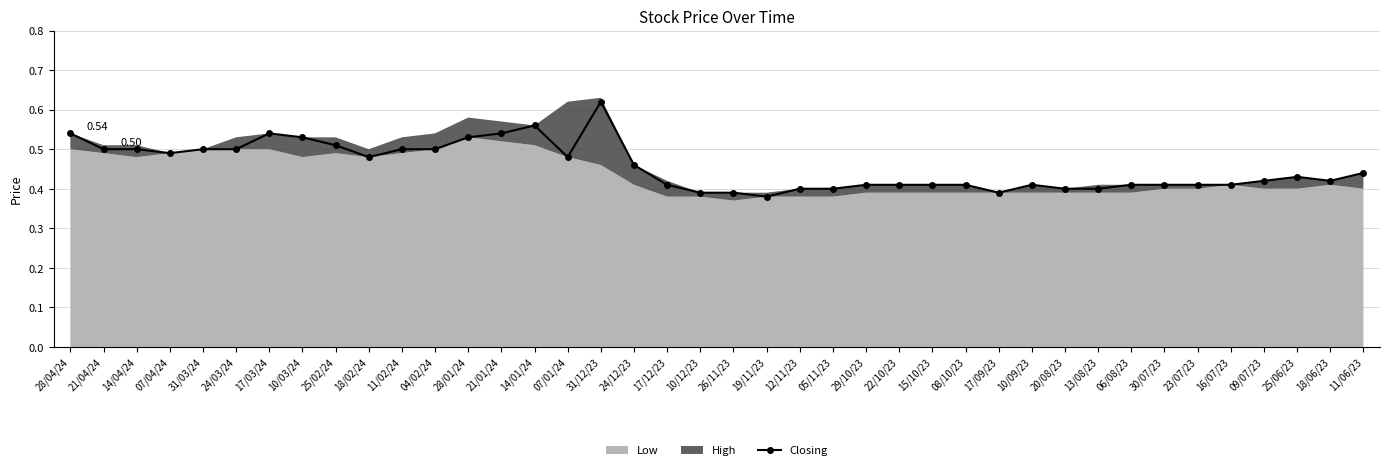

At which category does the chart reach its minimum across all series?

19/11/23